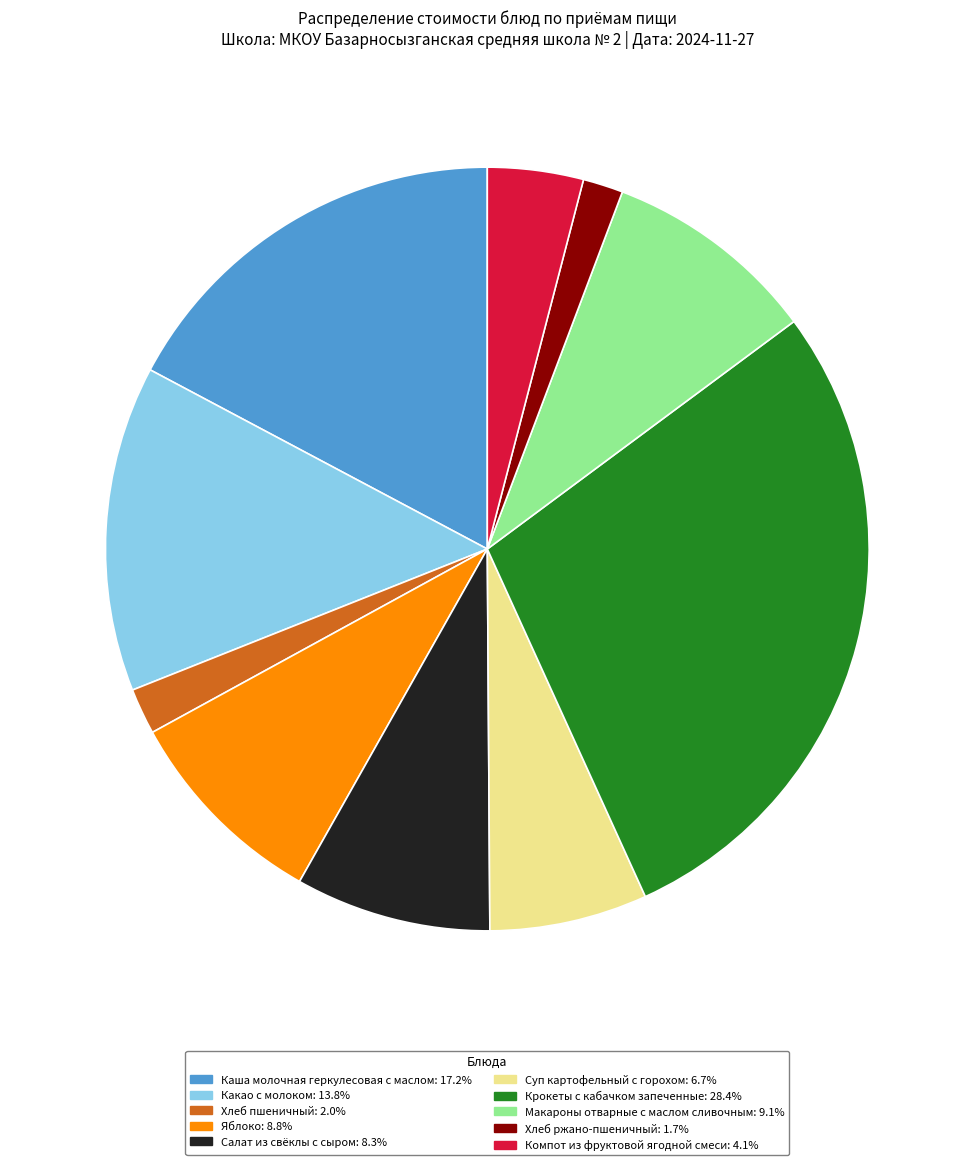

Which category has the biggest portion of the pie?

Крокеты с кабачком запеченные